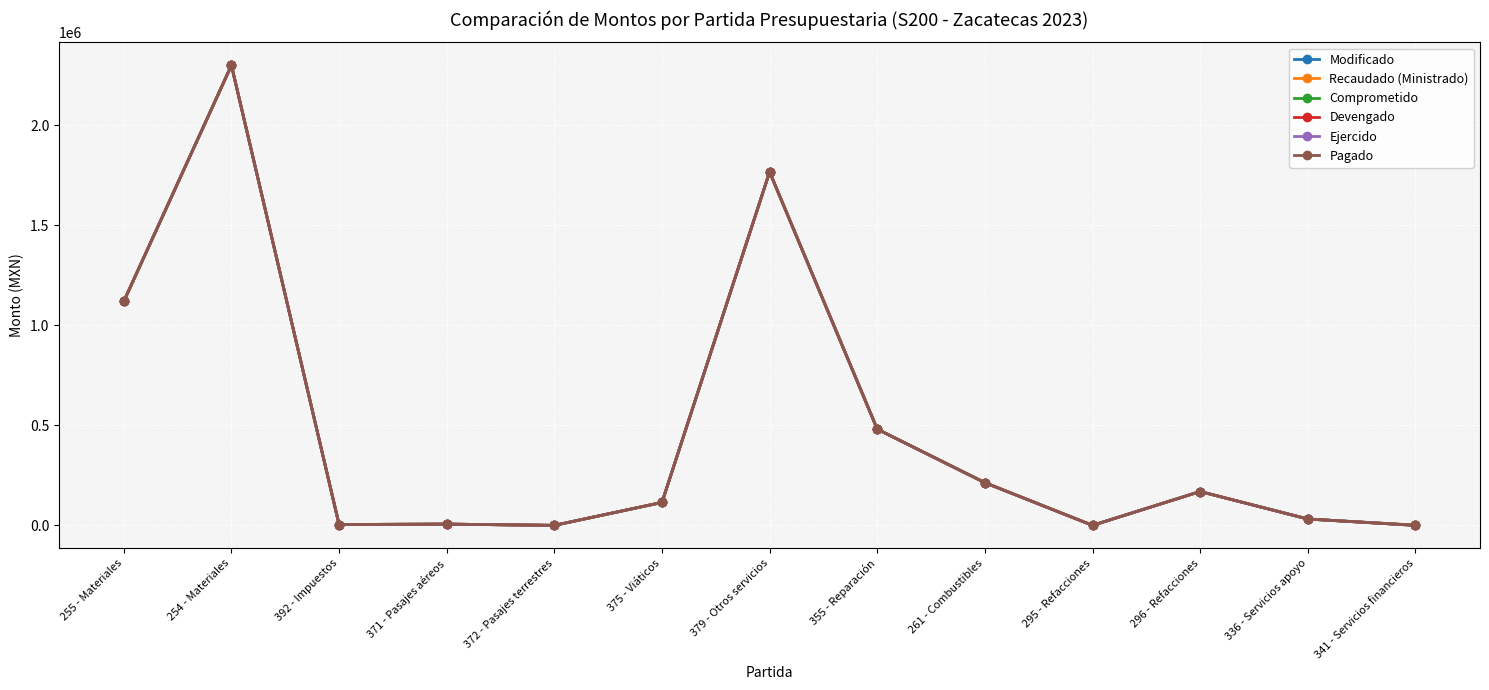

What is the maximum value shown in the chart?

2299999.0